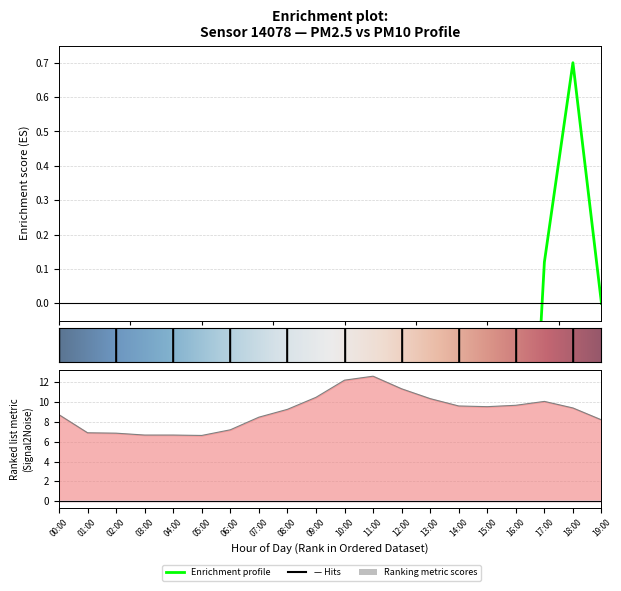

Approximately how many times larger is the value at 16:00 compared to 04:00?

1.4